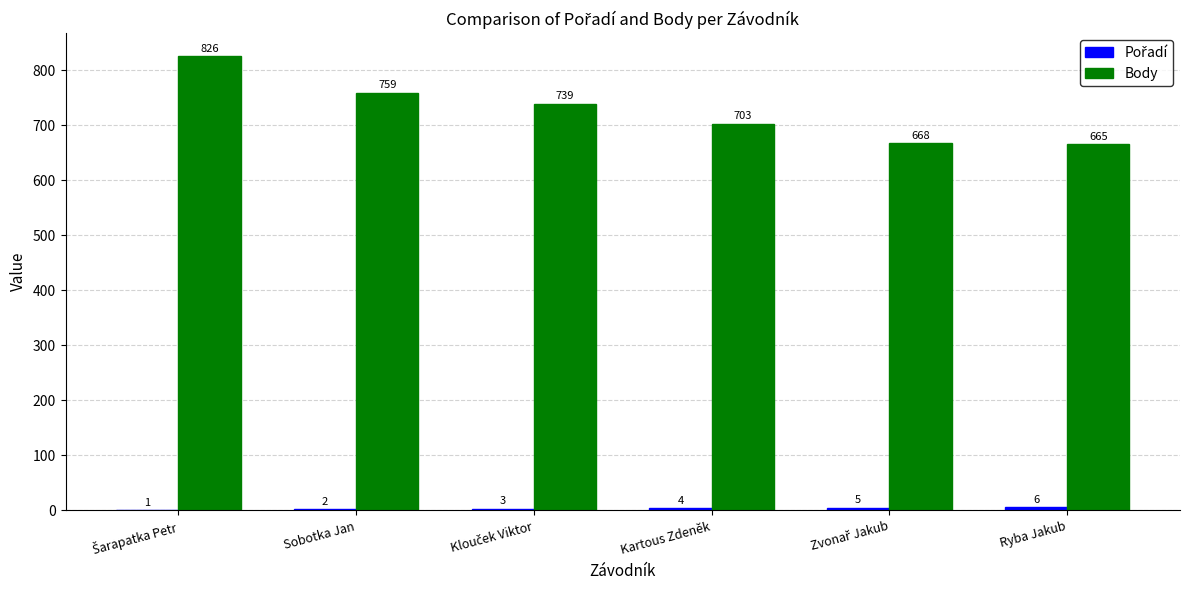

The value of Body at Kartous Zdeněk is 401. True or false?

False